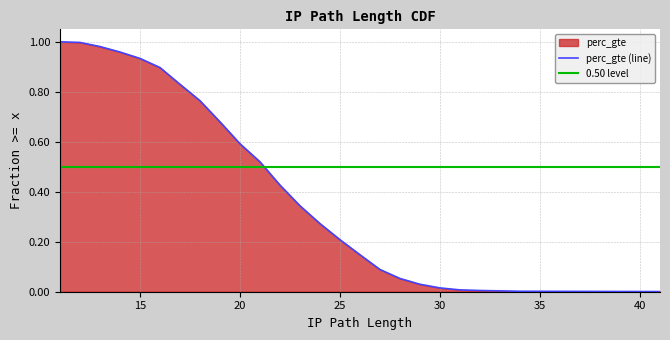

Is it true that the value at 16 is 0.9?

True